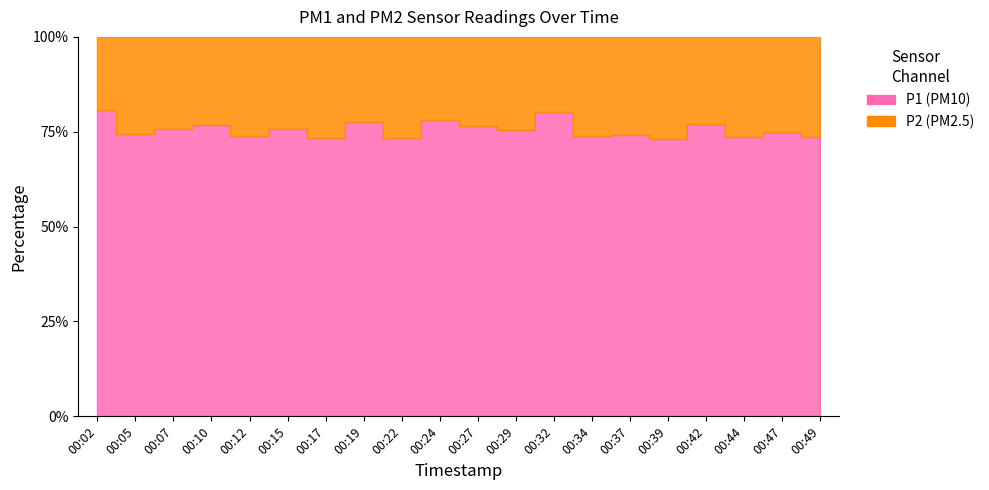

The P1 series shows 13.6 at 00:15. True or false?

True